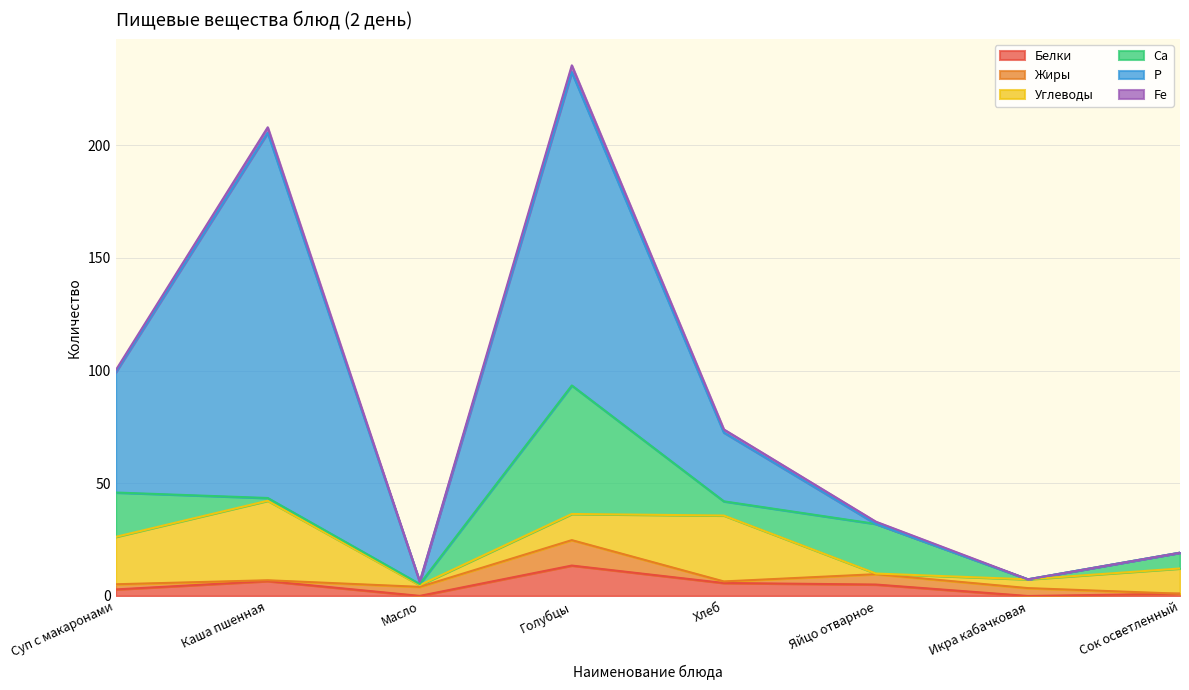

What are all the series names shown in the legend?

Белки, Жиры, Углеводы, Са, Р, Fe